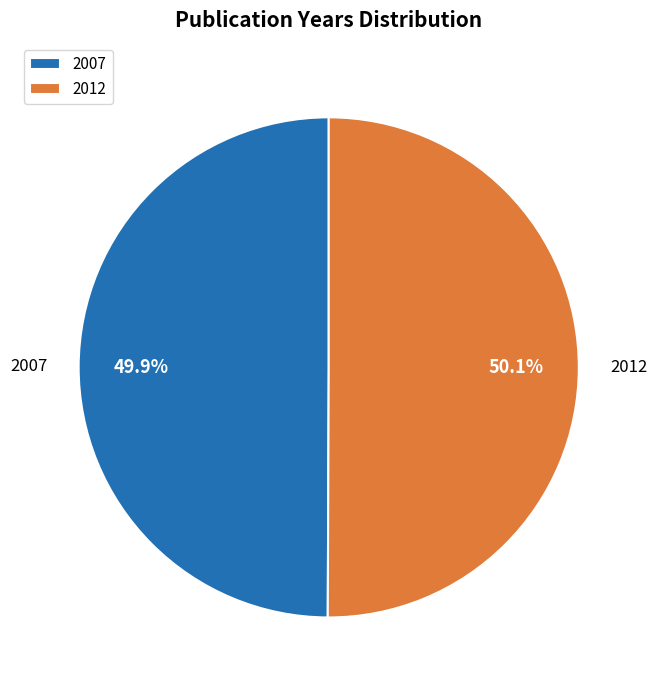

Approximately how many times larger is the value at 2012 compared to 2007?

1.0